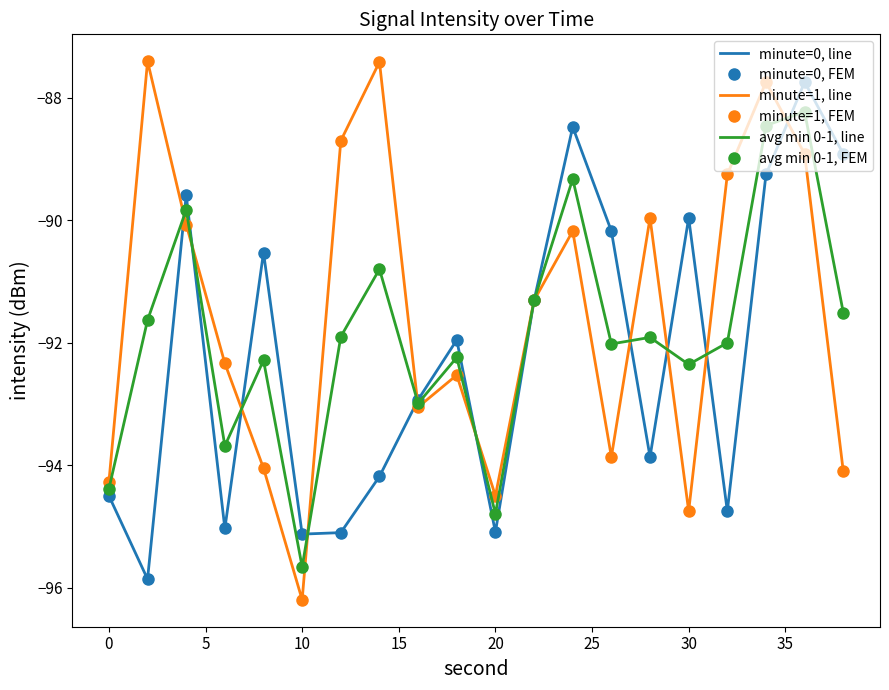

How many data points in avg min 0-1, line are above -91?

5